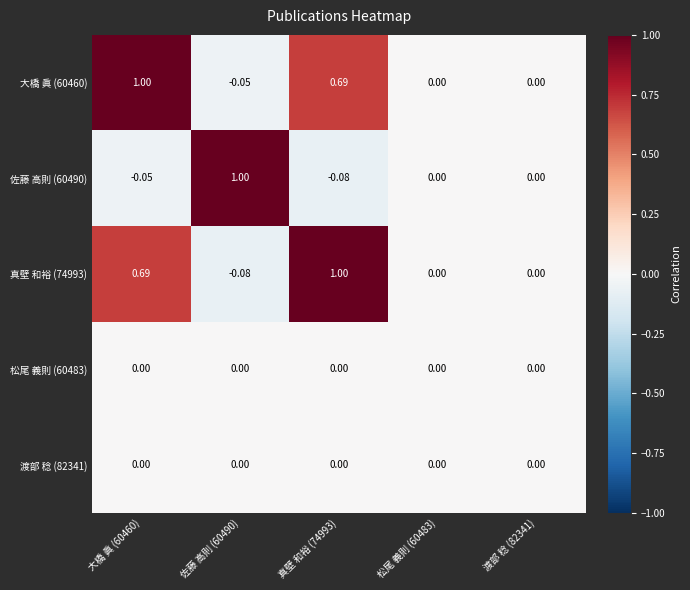

How many values in the 真壁 和裕 (74993) series are below 0?

1